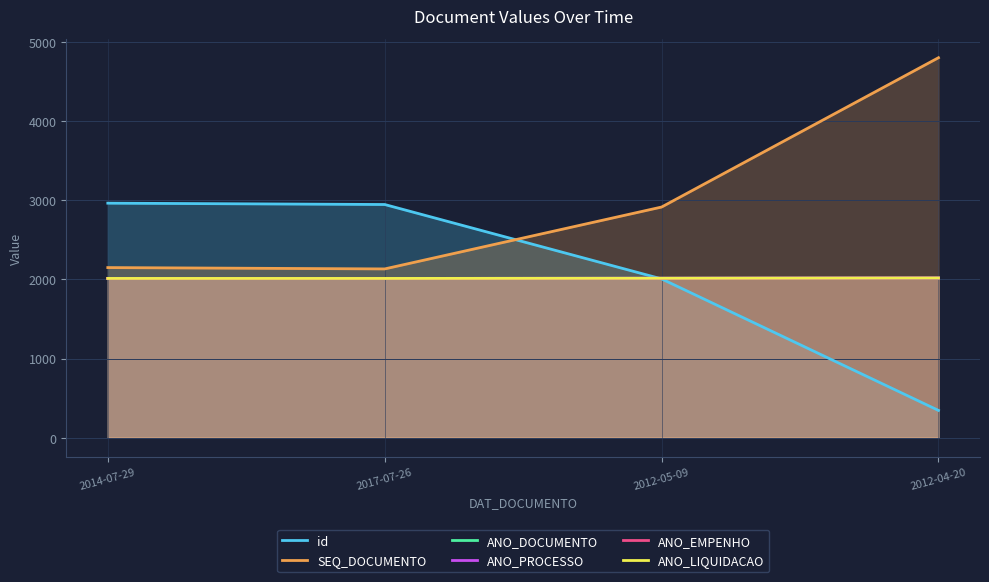

At which label does ANO_LIQUIDACAO first exceed 2014?

2012-04-20